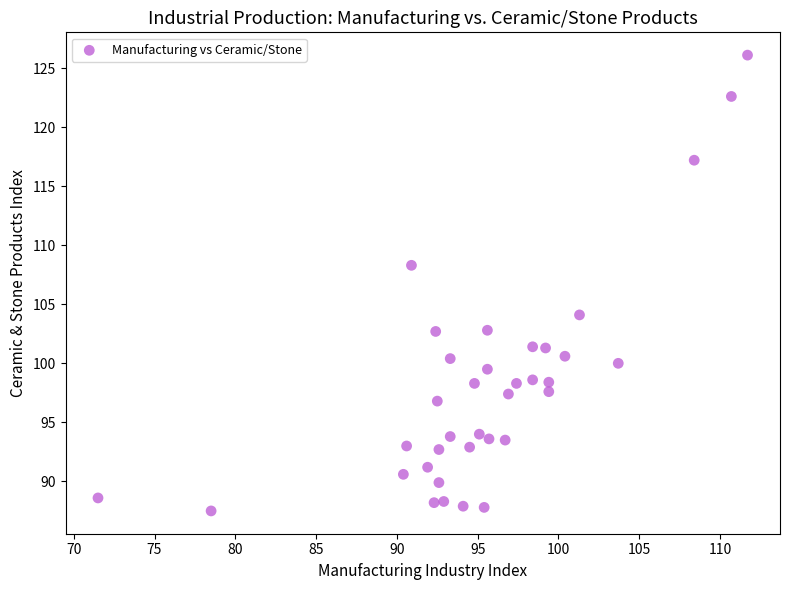

What is the range of Y values (max minus min)?

38.6